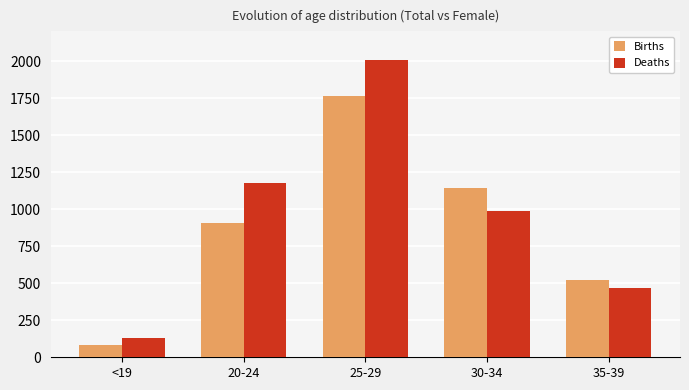

What is the highest value of the Births series?

1761